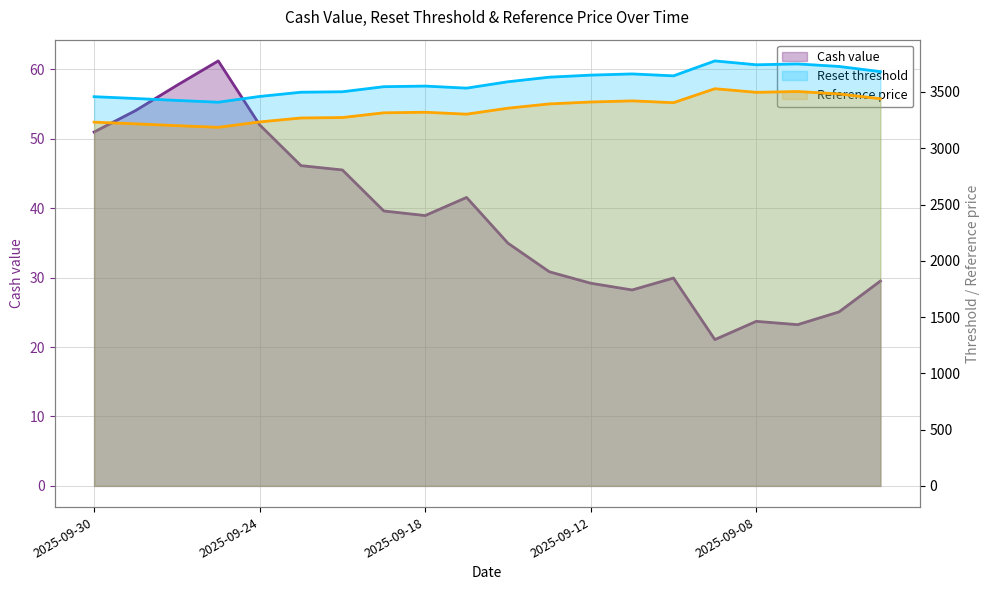

Which series has the largest total across all categories?

Reset threshold